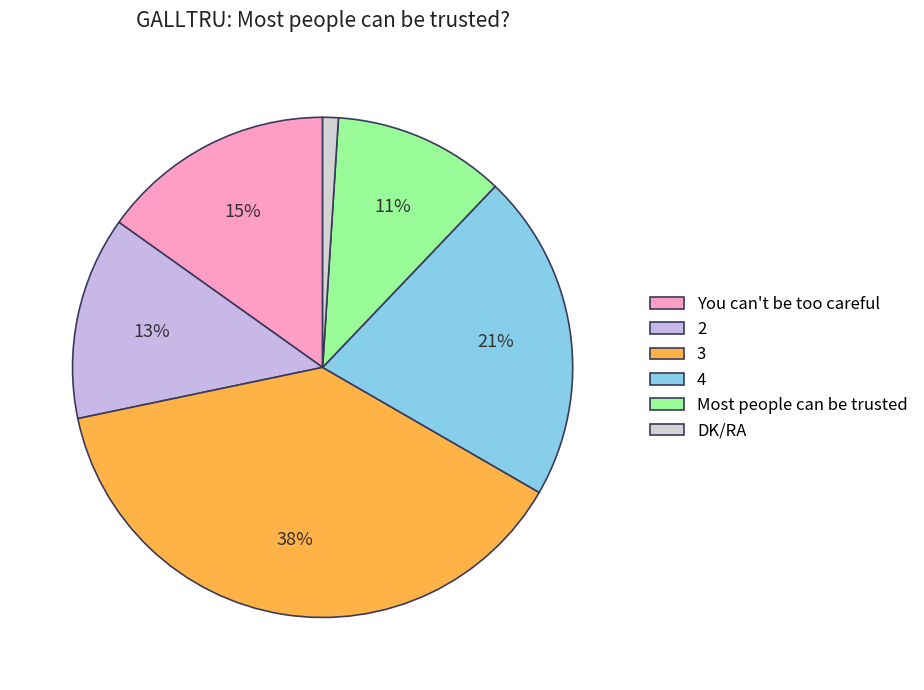

To the nearest percent, what is the difference between the Most people can be trusted and You can't be too careful slice percentages?

4%